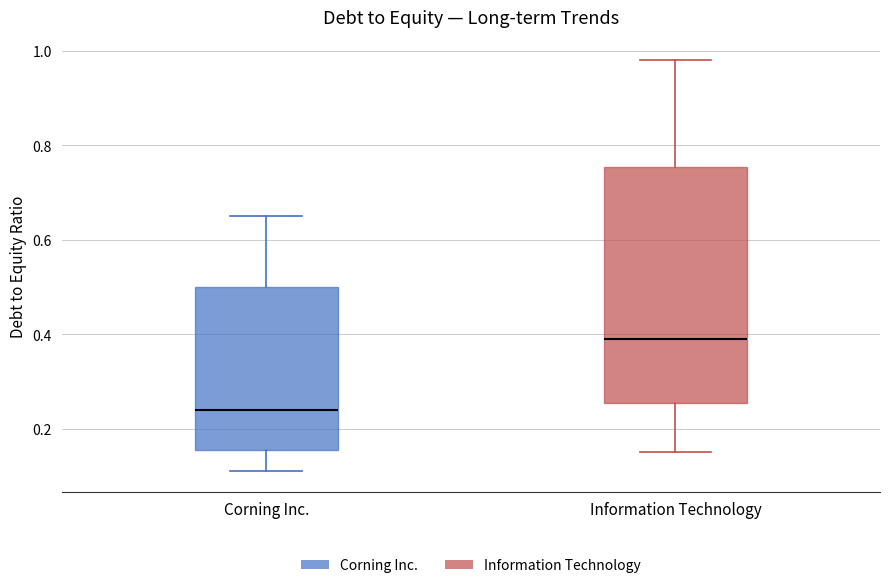

Reading left to right, read every box against the y-axis: the position of its median line, the range the box covers, and the ends of its whiskers. The values are not printed on the chart, so give them approximately, as read against the axis.

Corning Inc.: median 0.24, box 0.16 to 0.50, whiskers 0.12 to 0.66
Information Technology: median 0.40, box 0.26 to 0.76, whiskers 0.16 to 0.98